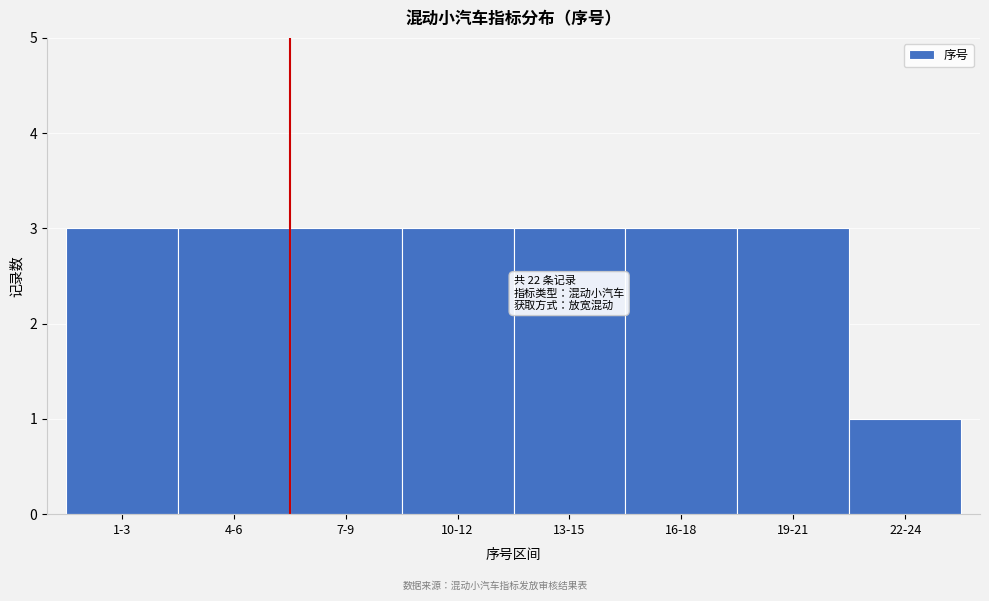

Reading left to right, extract all data points from this chart.

3	3	3	3	3	3	3	1